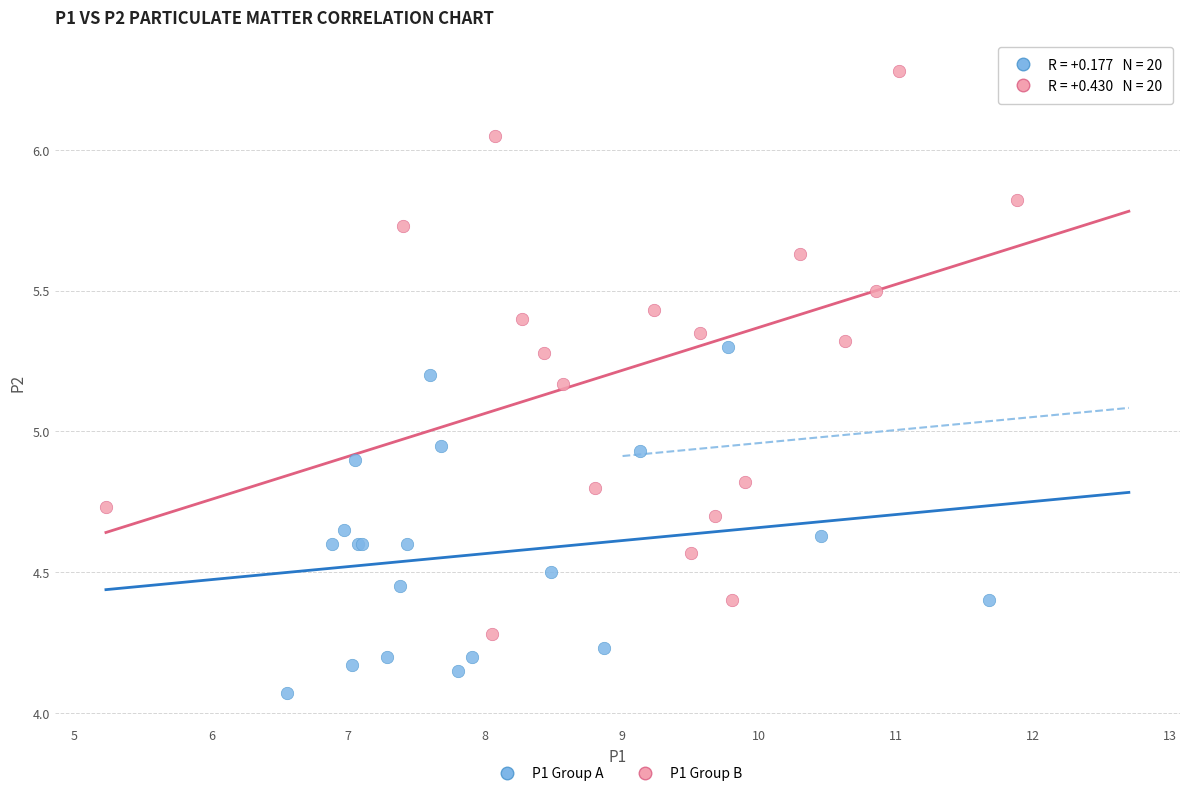

Which series reaches the maximum Y coordinate?

P1 Group B